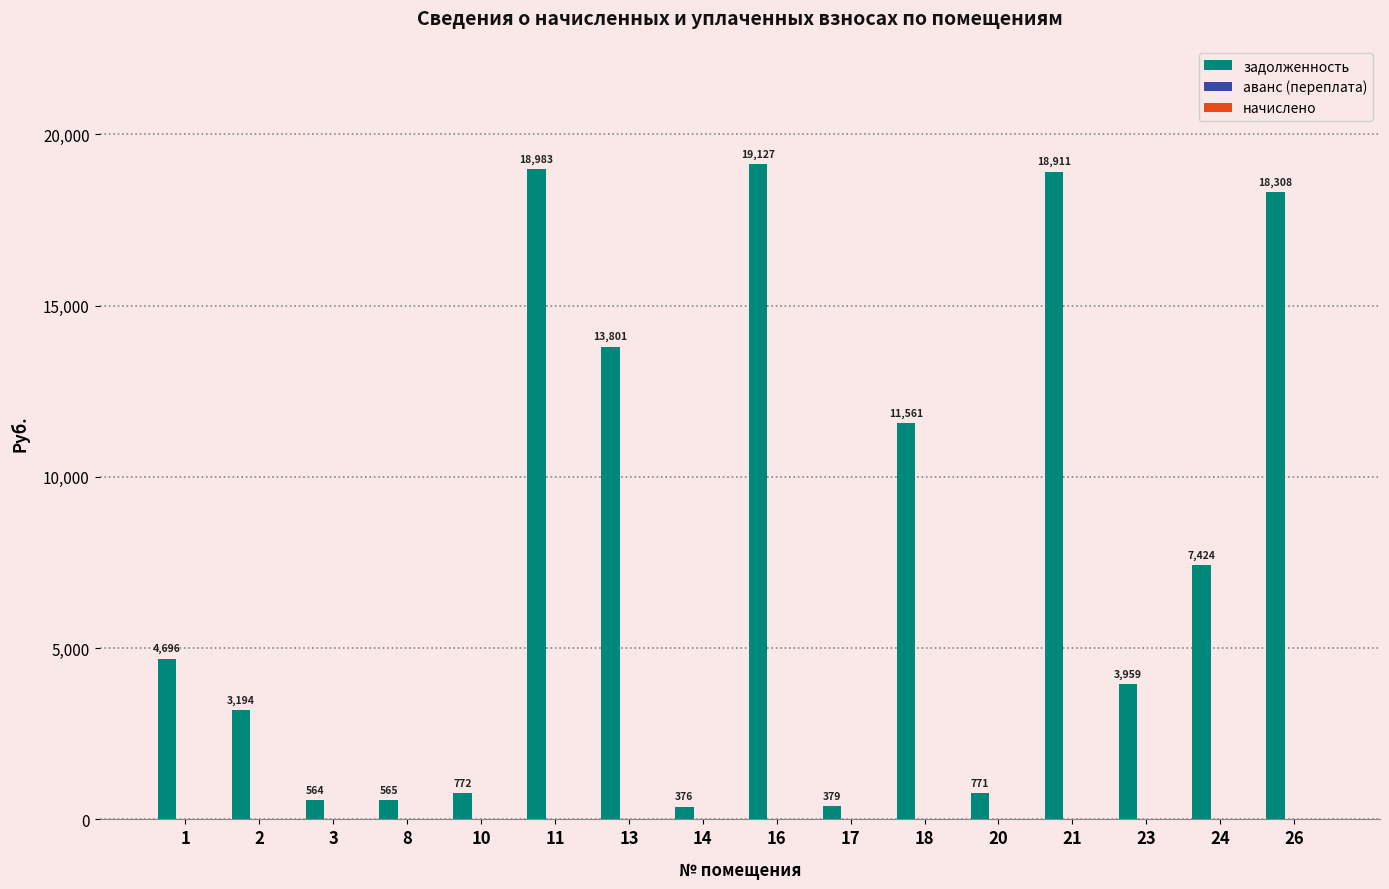

What is the value of the 12th bar from the left?

770.8